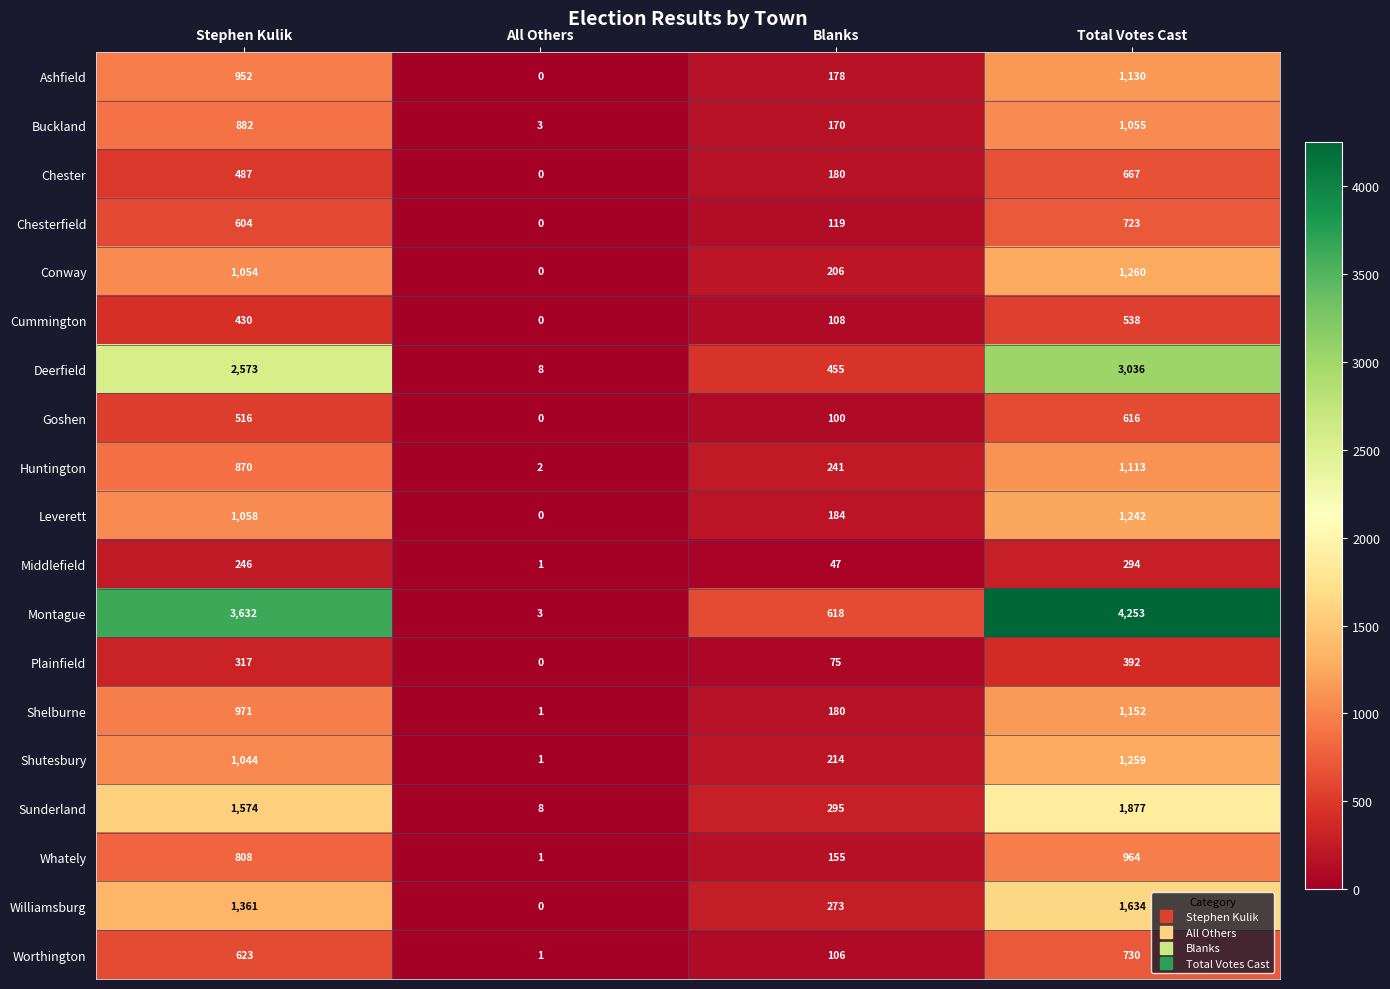

Which category has the lowest value across all series?

All Others